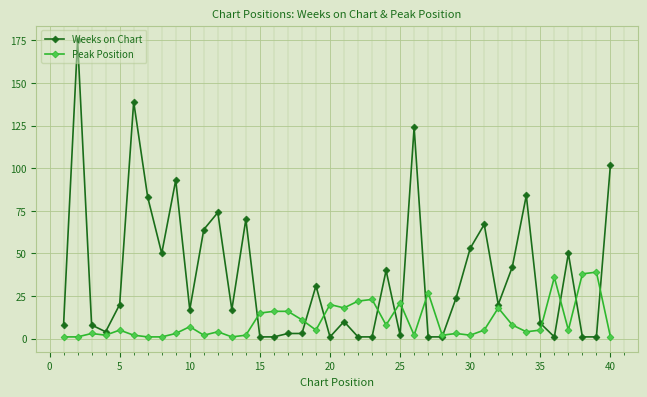

What are all the series names shown in the legend?

Weeks on Chart, Peak Position